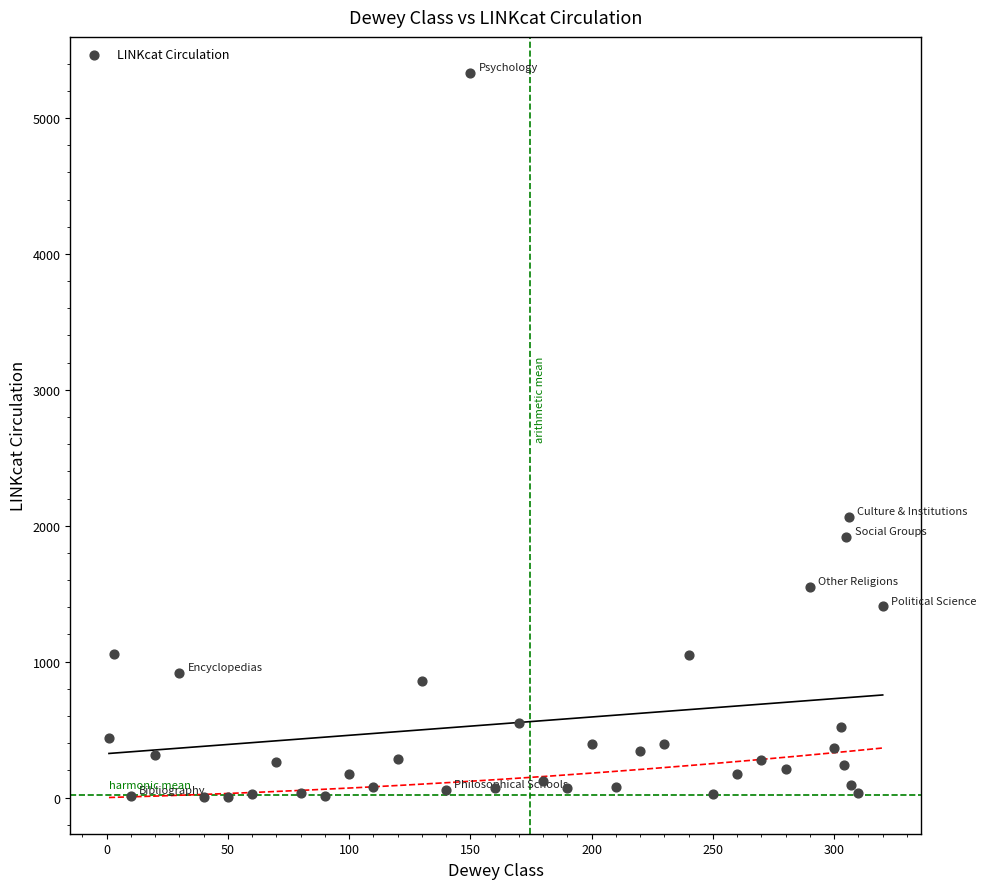

What Y value in the scatter plot is closest to 2665?

2063